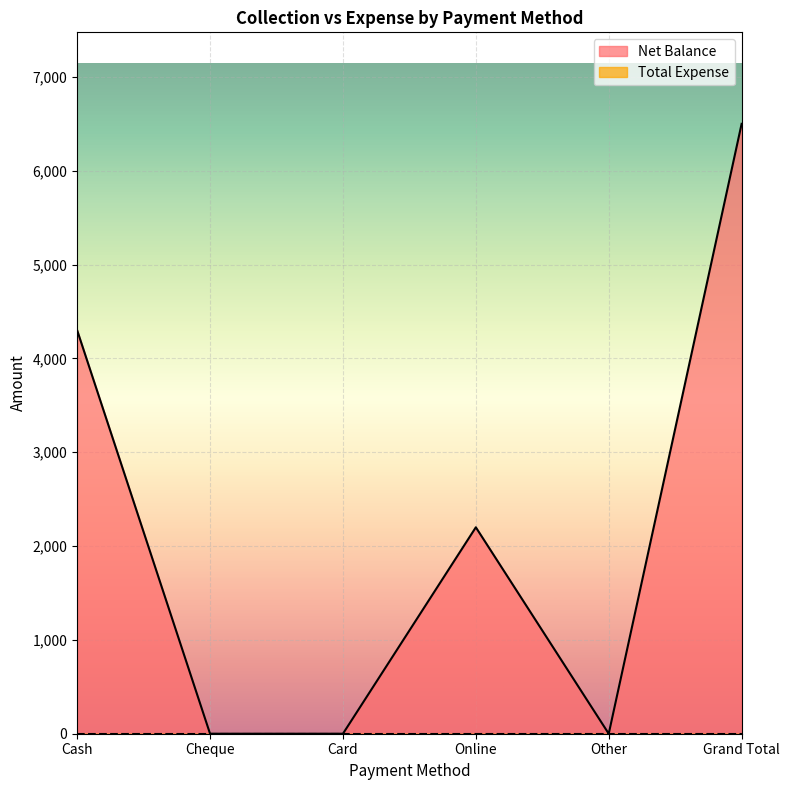

At which label does the data first exceed 2200?

Cash